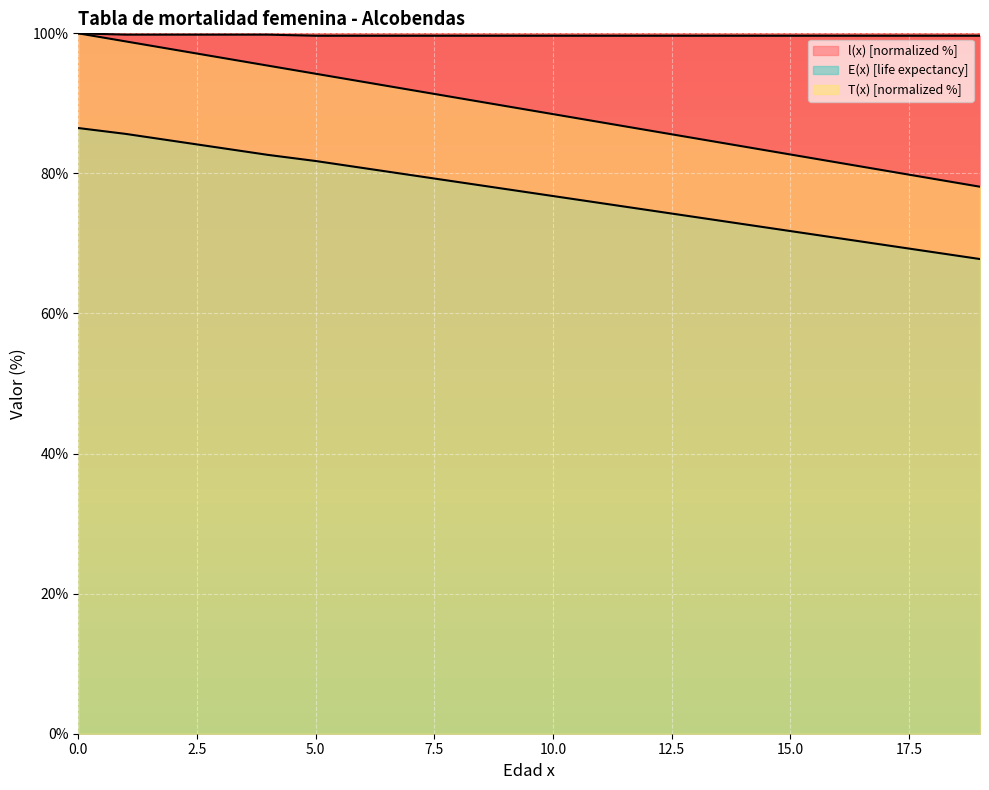

At how many categories does at least one series exceed 84?

20